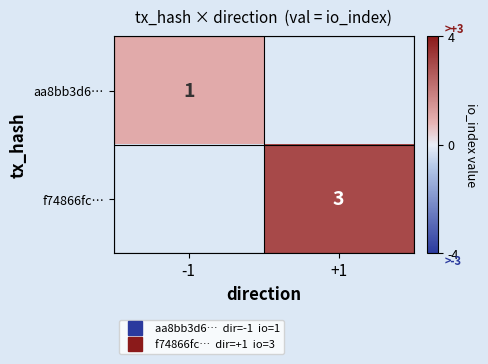

Is it true that f74866fc… equals 1.7 at +1?

False